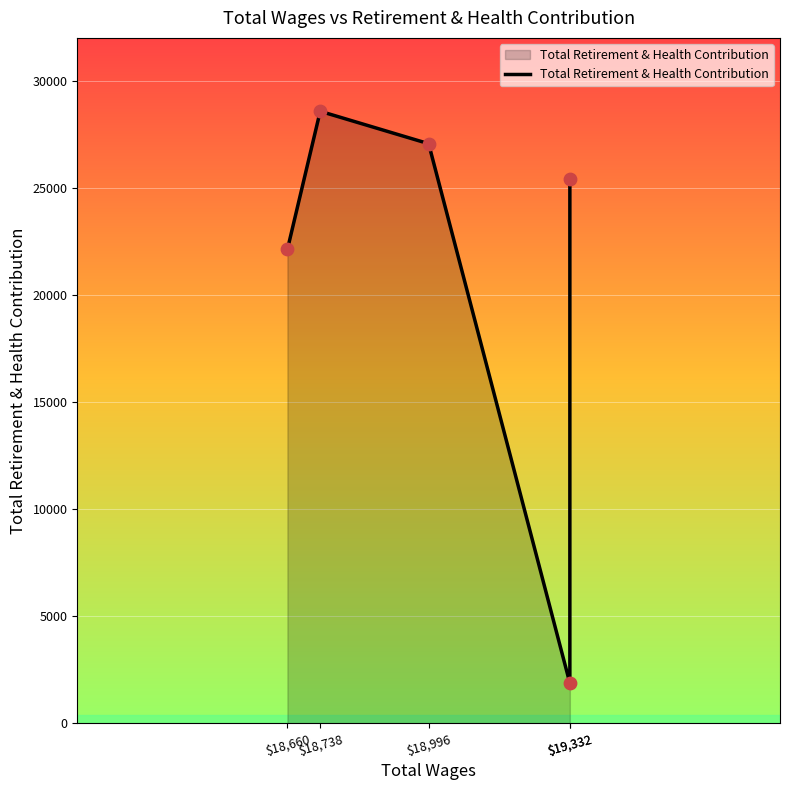

What is the change in value from $18,738 to $18,996?

-1513